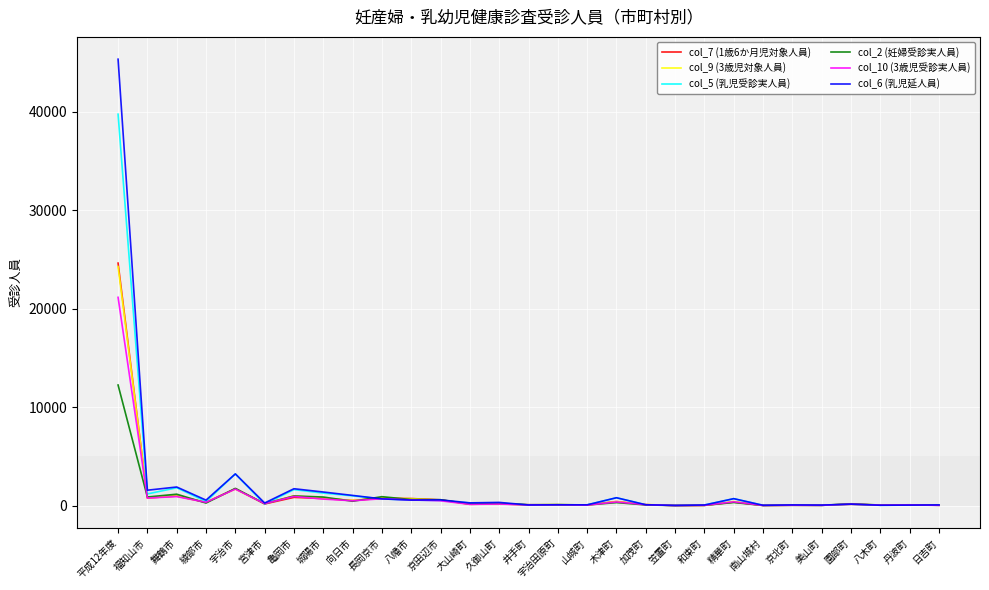

At which category is the sum across all series the highest?

平成12年度